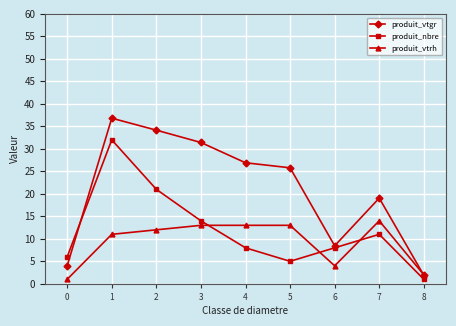

Between 1 and 7, which series saw the biggest shift?

produit_nbre